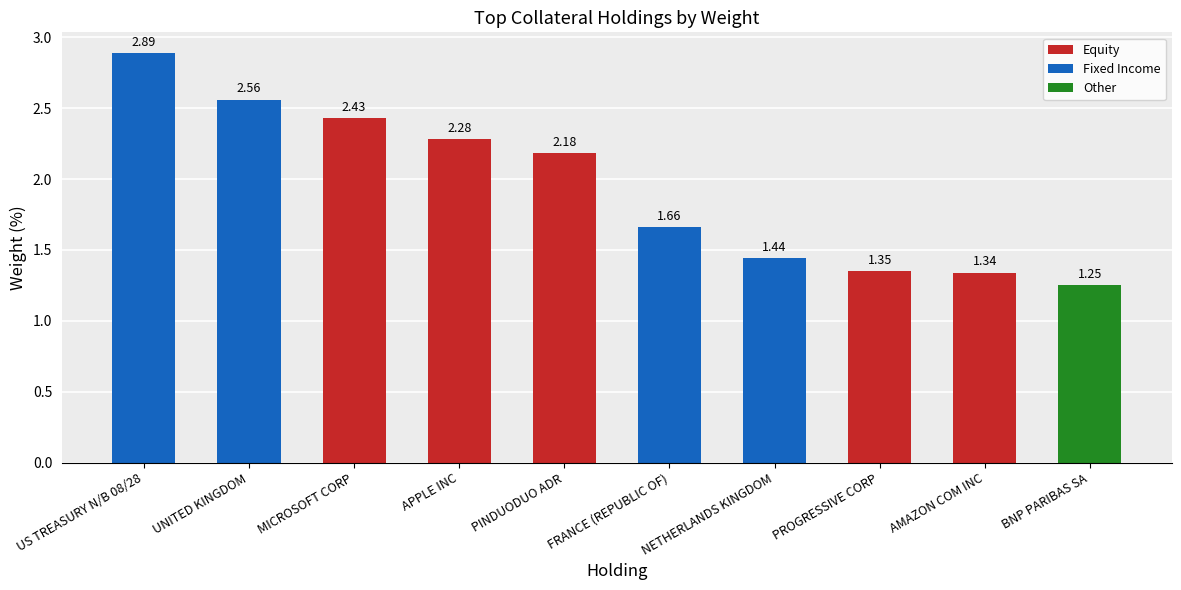

Which has a higher value, FRANCE (REPUBLIC OF) or MICROSOFT CORP?

MICROSOFT CORP